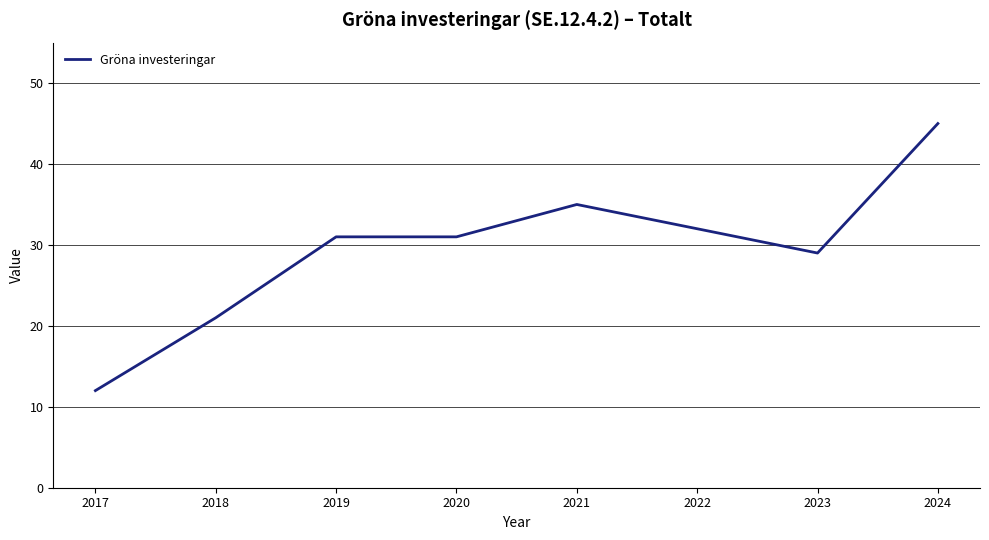

The value at 2022 is 32. True or false?

True